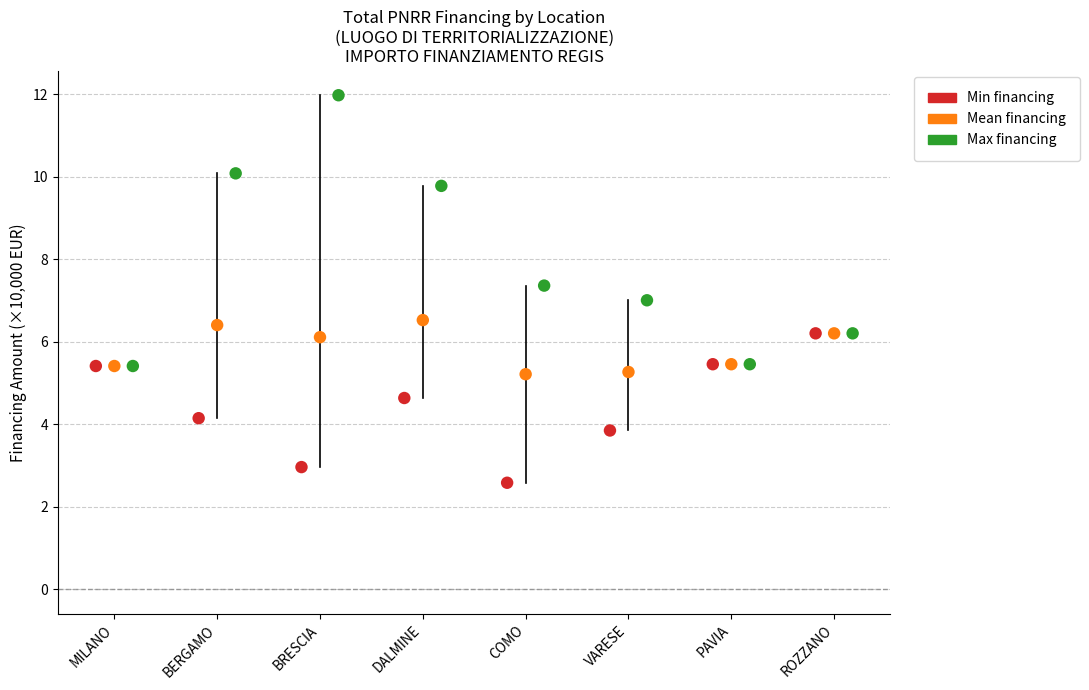

What are all the series names shown in the legend?

Min financing, Mean financing, Max financing